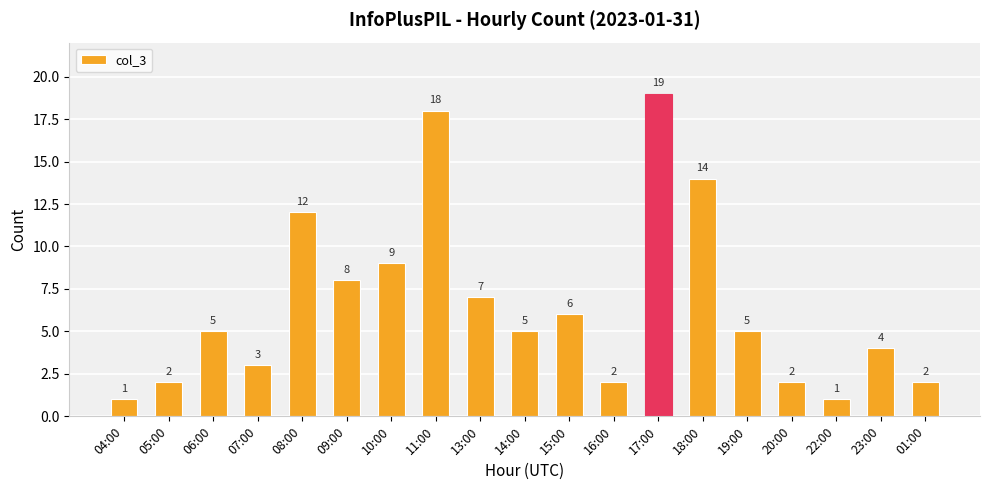

Are the bars grouped side by side (vs. stacked)?

No